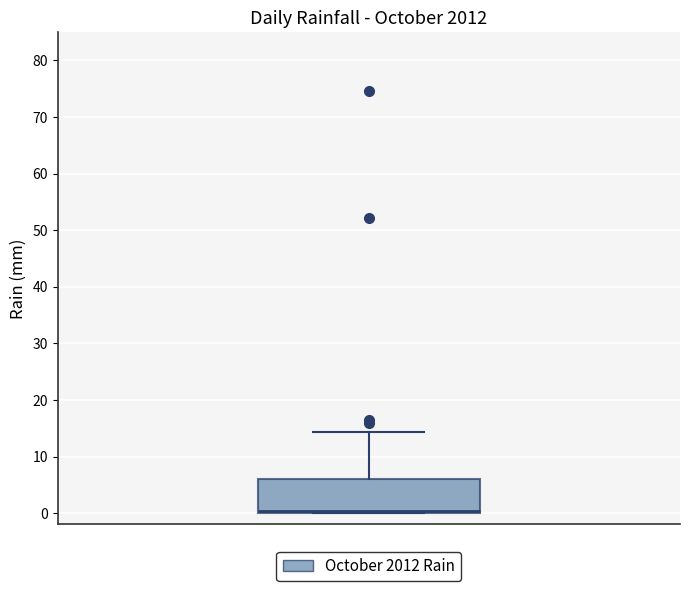

Read this box plot against the y-axis: the position of the median line, the range covered by the box, and the ends of both whiskers. The values are not printed on the chart, so give them approximately, as read against the axis.

median 0 (just above the box's lower edge), box 0 to 6, whiskers 0 to 14